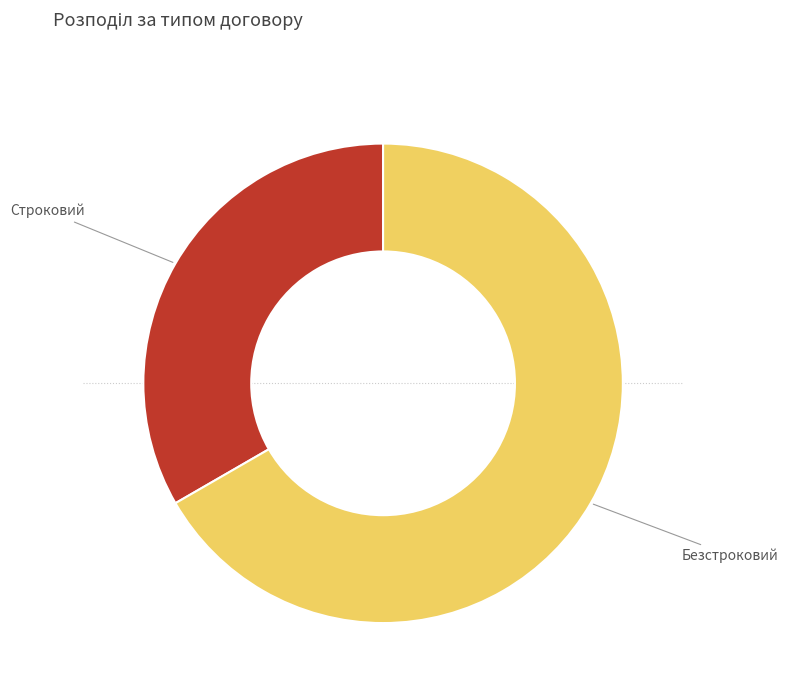

Does any single category account for the majority?

Yes